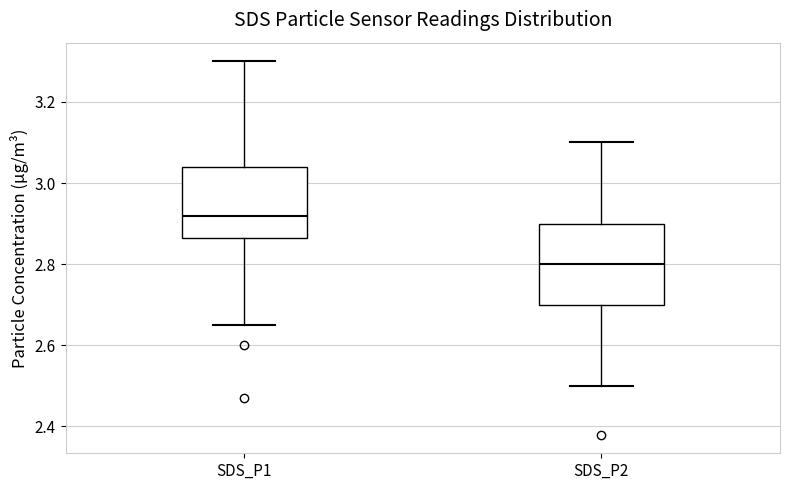

Reading left to right, read every box against the y-axis: the position of its median line, the range the box covers, and the ends of its whiskers. The values are not printed on the chart, so give them approximately, as read against the axis.

SDS_P1: median 2.92, box 2.86 to 3.04, whiskers 2.66 to 3.30
SDS_P2: median 2.80, box 2.70 to 2.90, whiskers 2.50 to 3.10